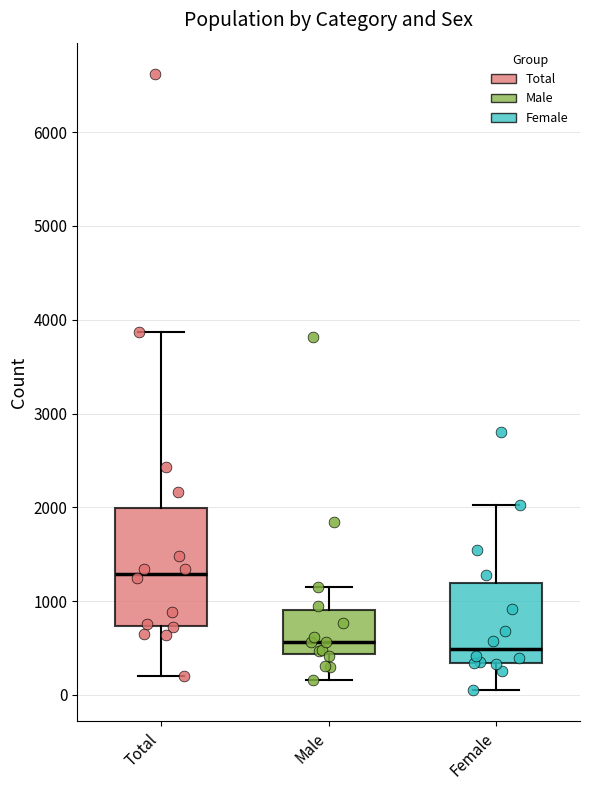

Which box is the tallest, from its lower edge to its upper edge?

Total